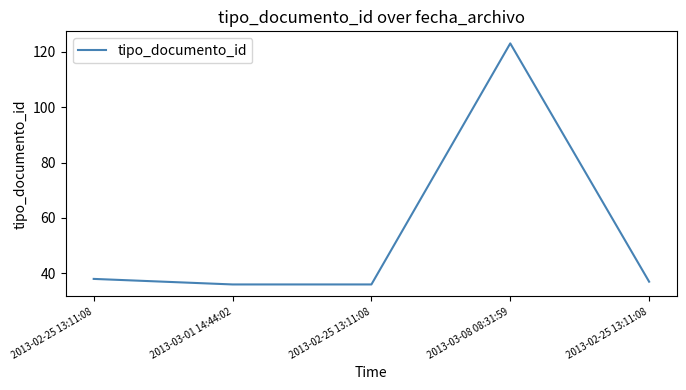

Is this an area chart (filled region under the line)?

No